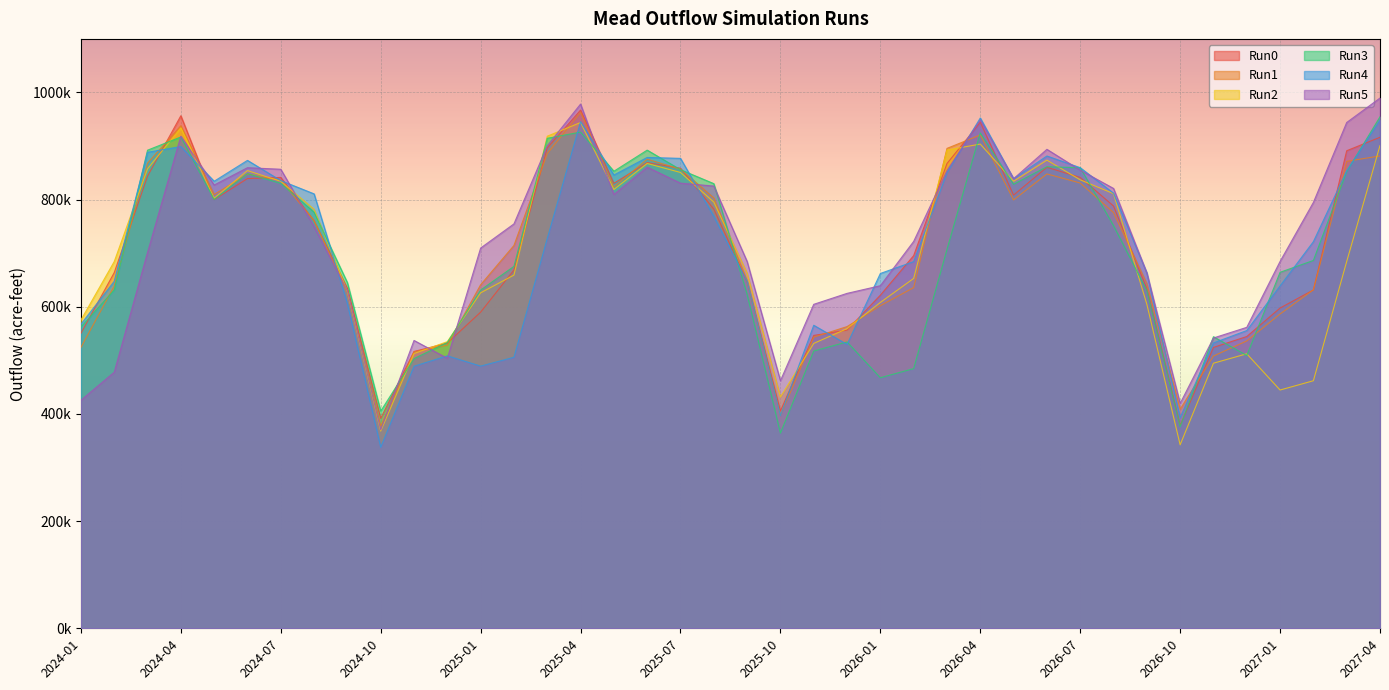

What is the label of the 1st point from the left?

2024-01